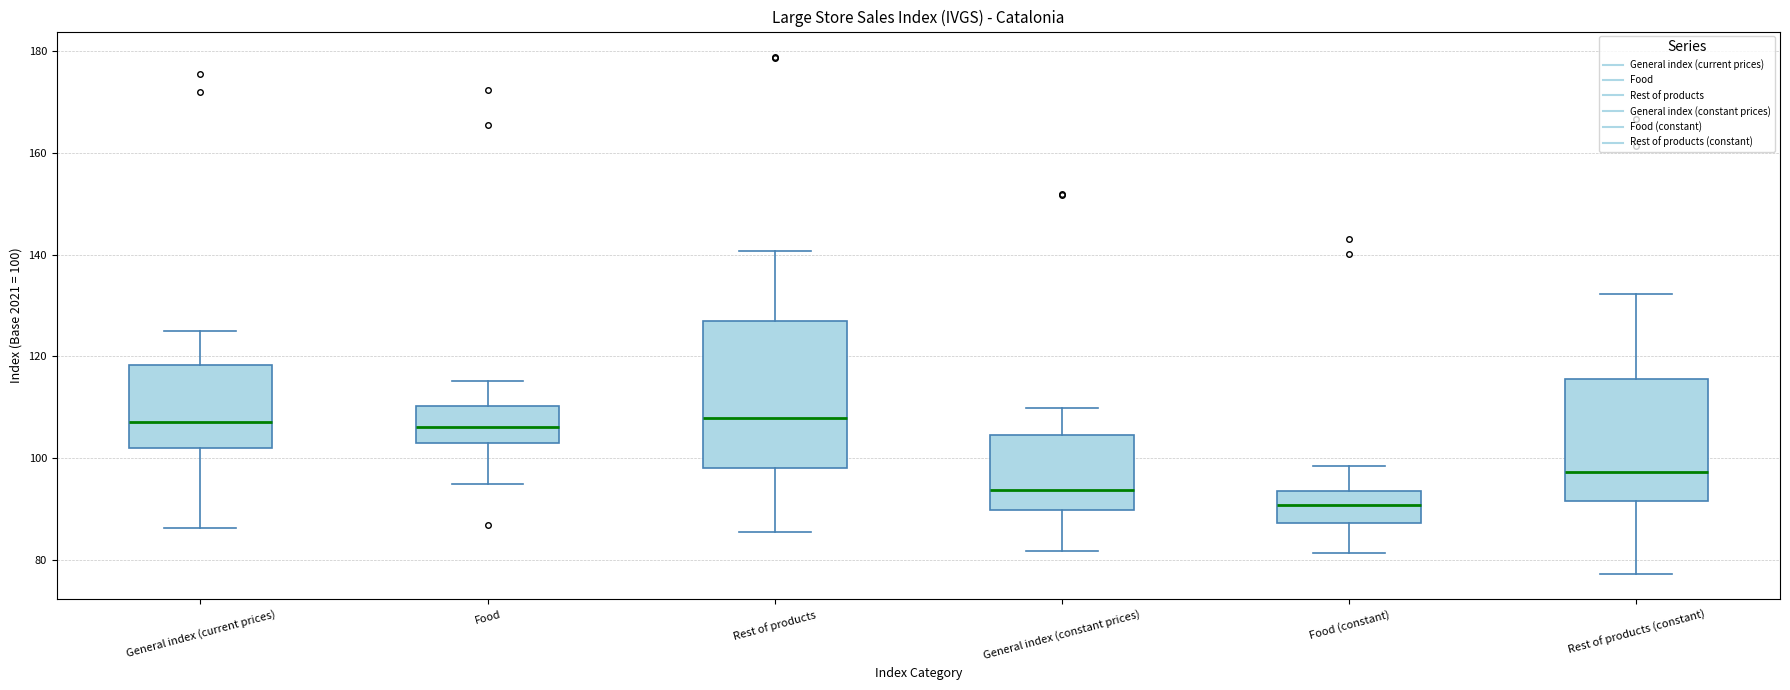

Reading left to right, transcribe this box plot: for each box, give where its median line is, the range the box spans, and where its two whiskers end, as read against the y-axis. The values are not printed on the chart, so give them approximately, as read against the axis.

General index (current prices): median 108, box 102 to 118, whiskers 86 to 124
Food: median 106, box 102 to 110, whiskers 96 to 116
Rest of products: median 108, box 98 to 128, whiskers 86 to 140
General index (constant prices): median 94, box 90 to 104, whiskers 82 to 110
Food (constant): median 90, box 88 to 94, whiskers 82 to 98
Rest of products (constant): median 98, box 92 to 116, whiskers 78 to 132